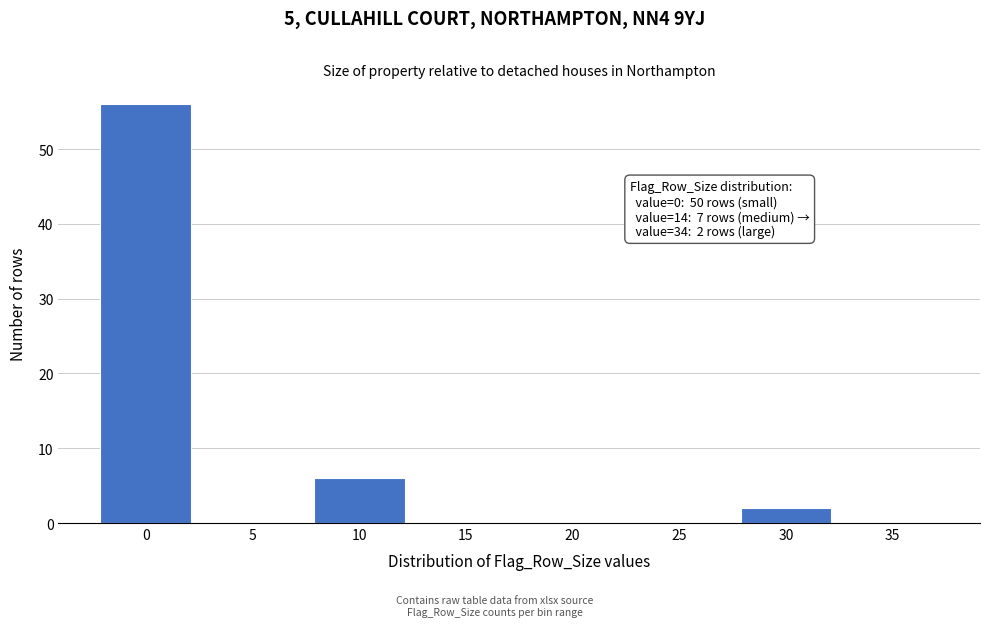

Reading left to right, extract all data points from this chart.

0=56	5=0	10=6	15=0	20=0	25=0	30=2	35=0